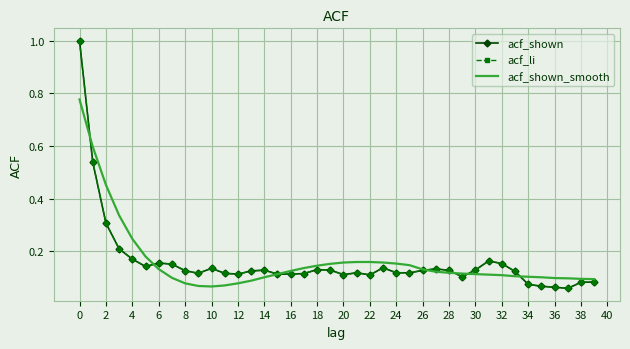

What is the value of the acf_shown point at the 6th from the left?

0.1